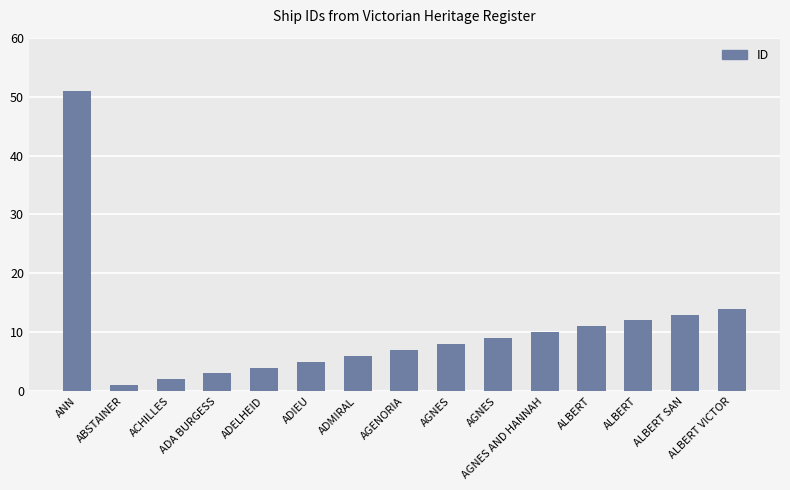

How many bars are there in total?

15